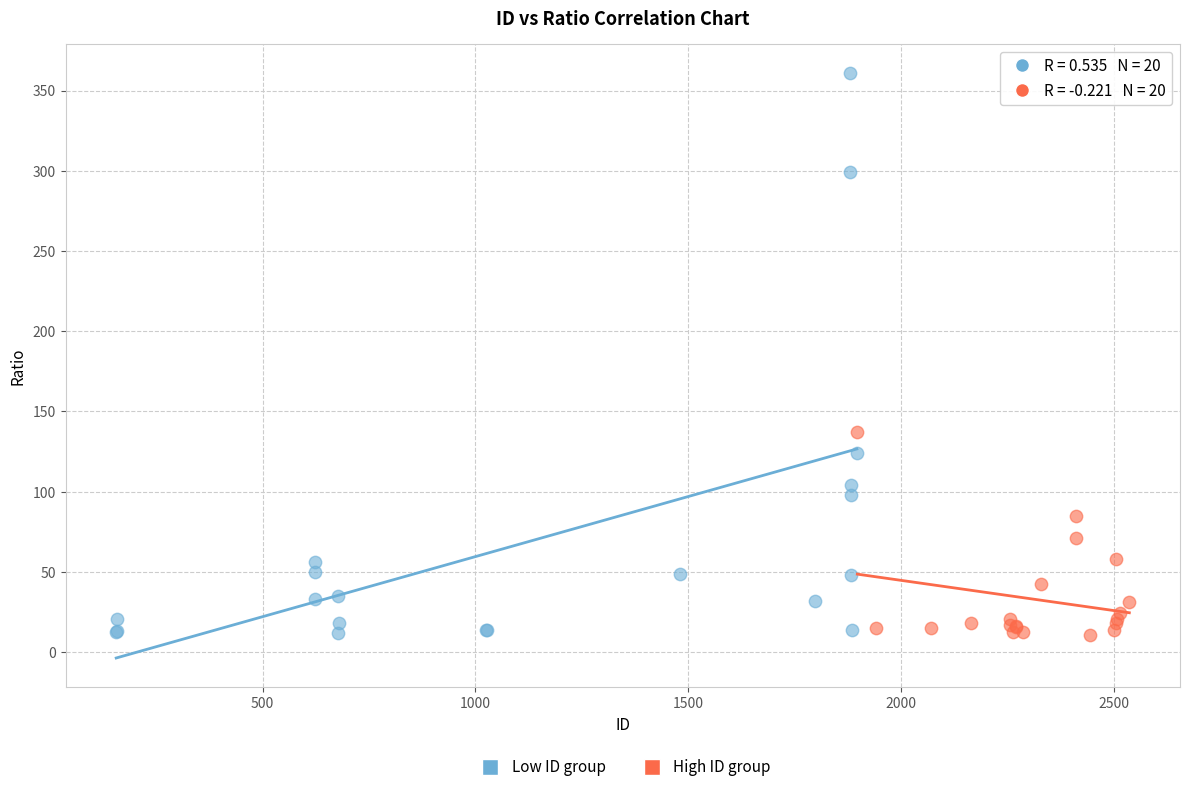

Which series reaches the maximum Y coordinate?

Low ID group